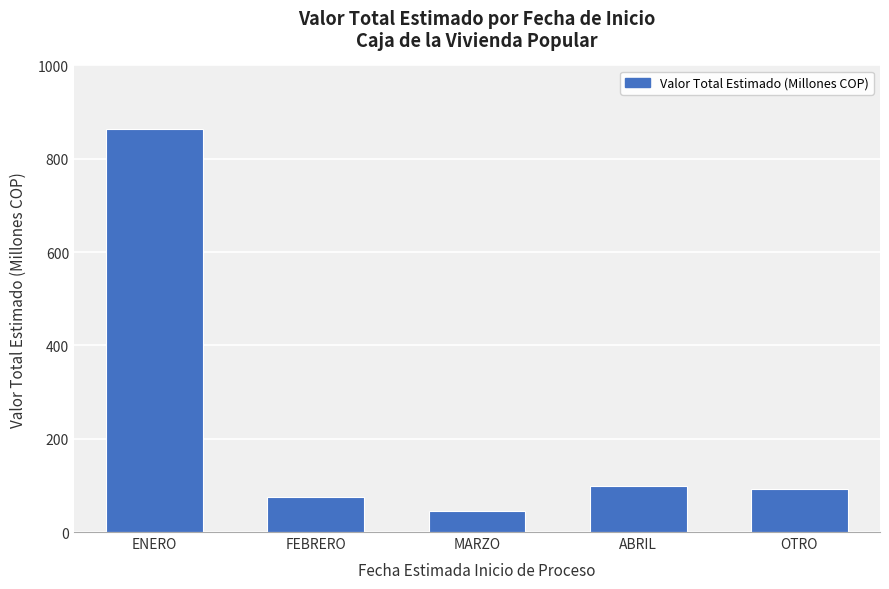

What is the label of the 4th bar from the right?

FEBRERO